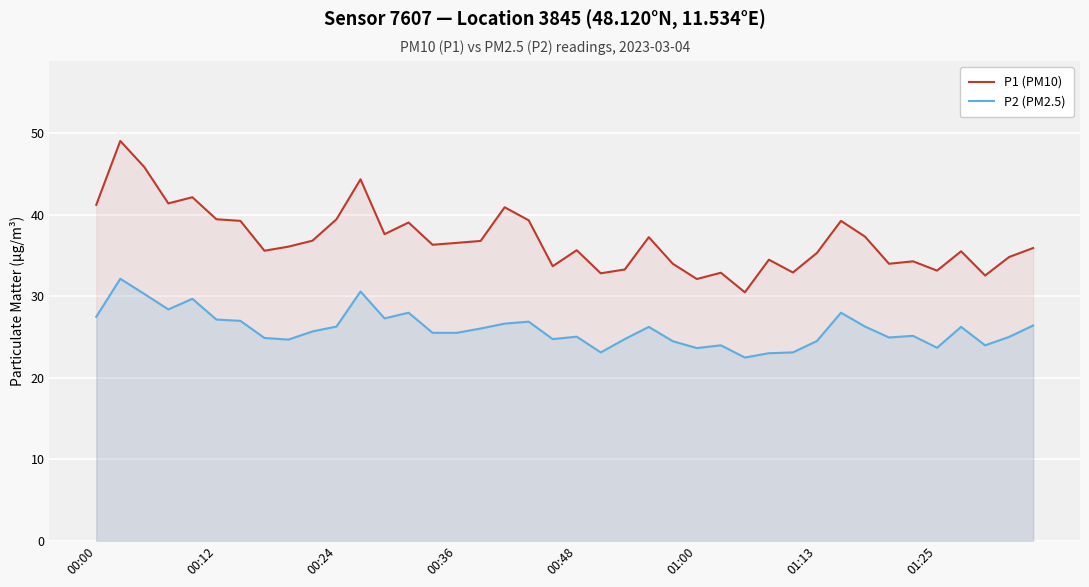

What is the difference between the maximum and minimum values in the P2 (PM2.5) series?

9.7